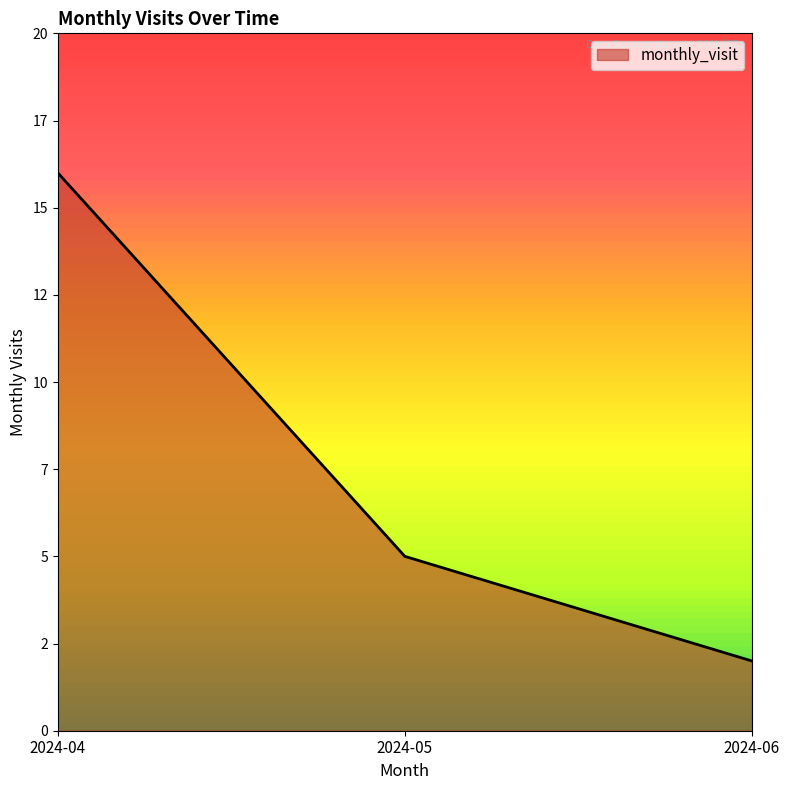

At which label does the data first exceed 5?

2024-04